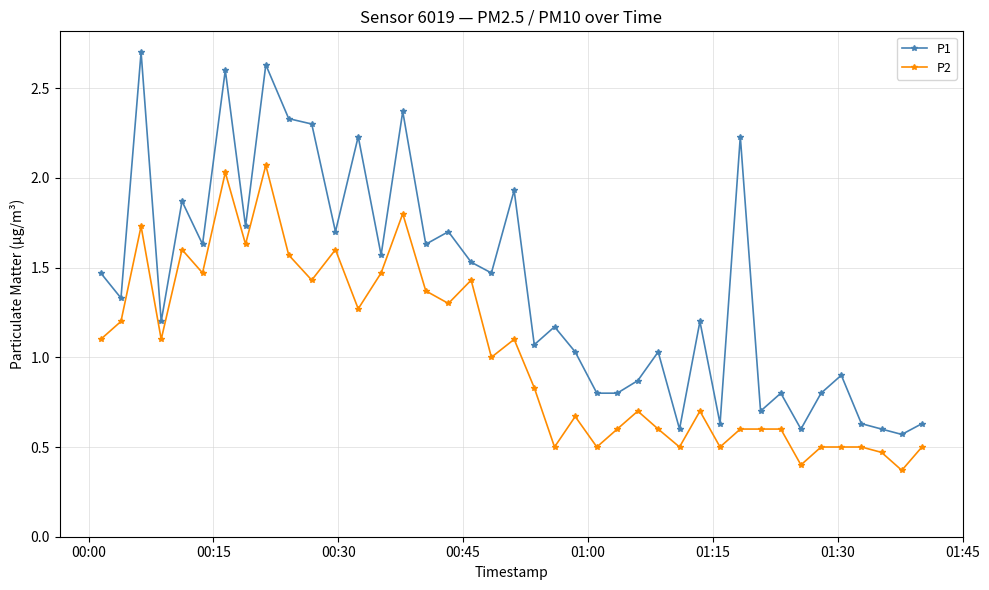

In P1, how many points are higher than both neighbors (excluding endpoints)?

14